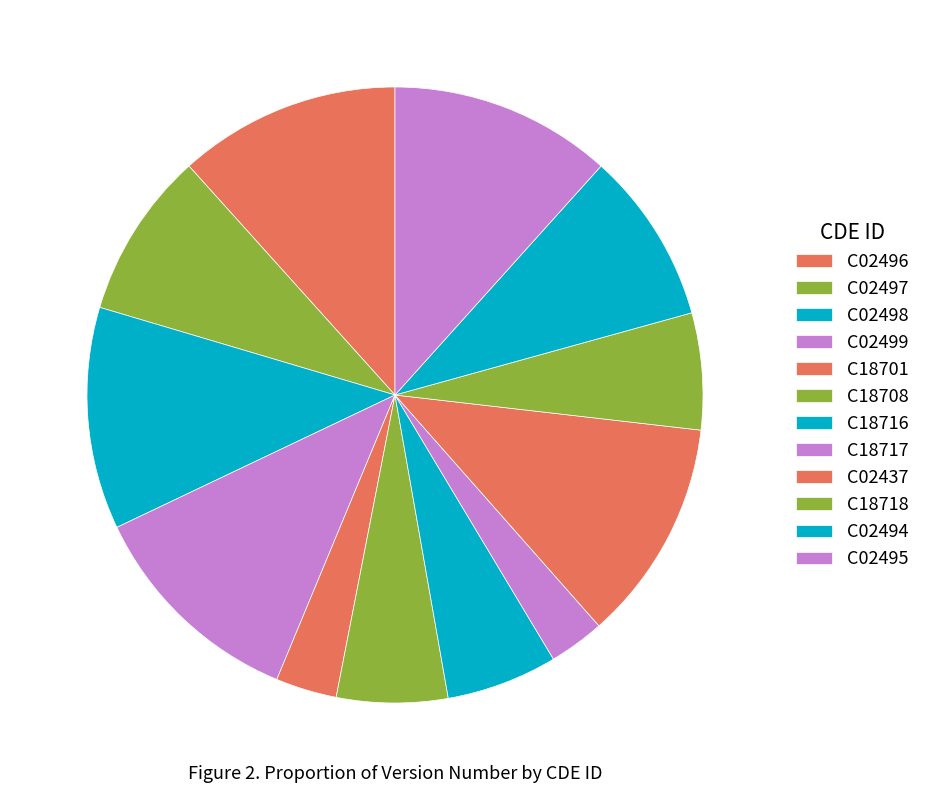

To the nearest percent, what percentage of the pie is C02437?

12%